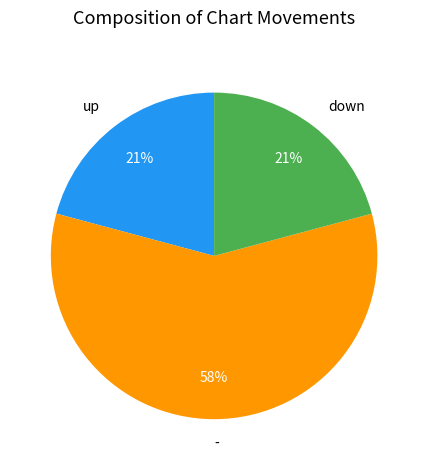

Is it true that down is 21% of the pie?

True